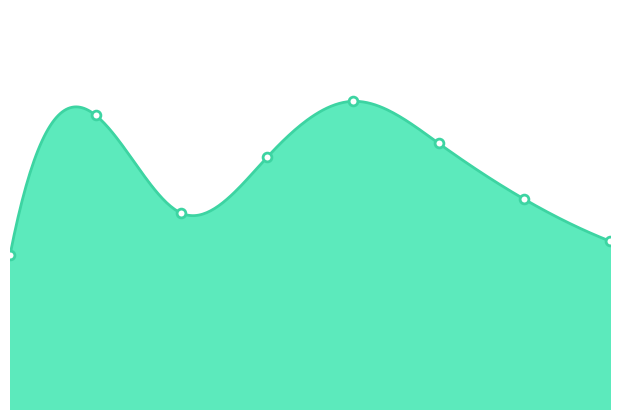

What is the change in value from Bratislavský kraj to Košický kraj?

+1